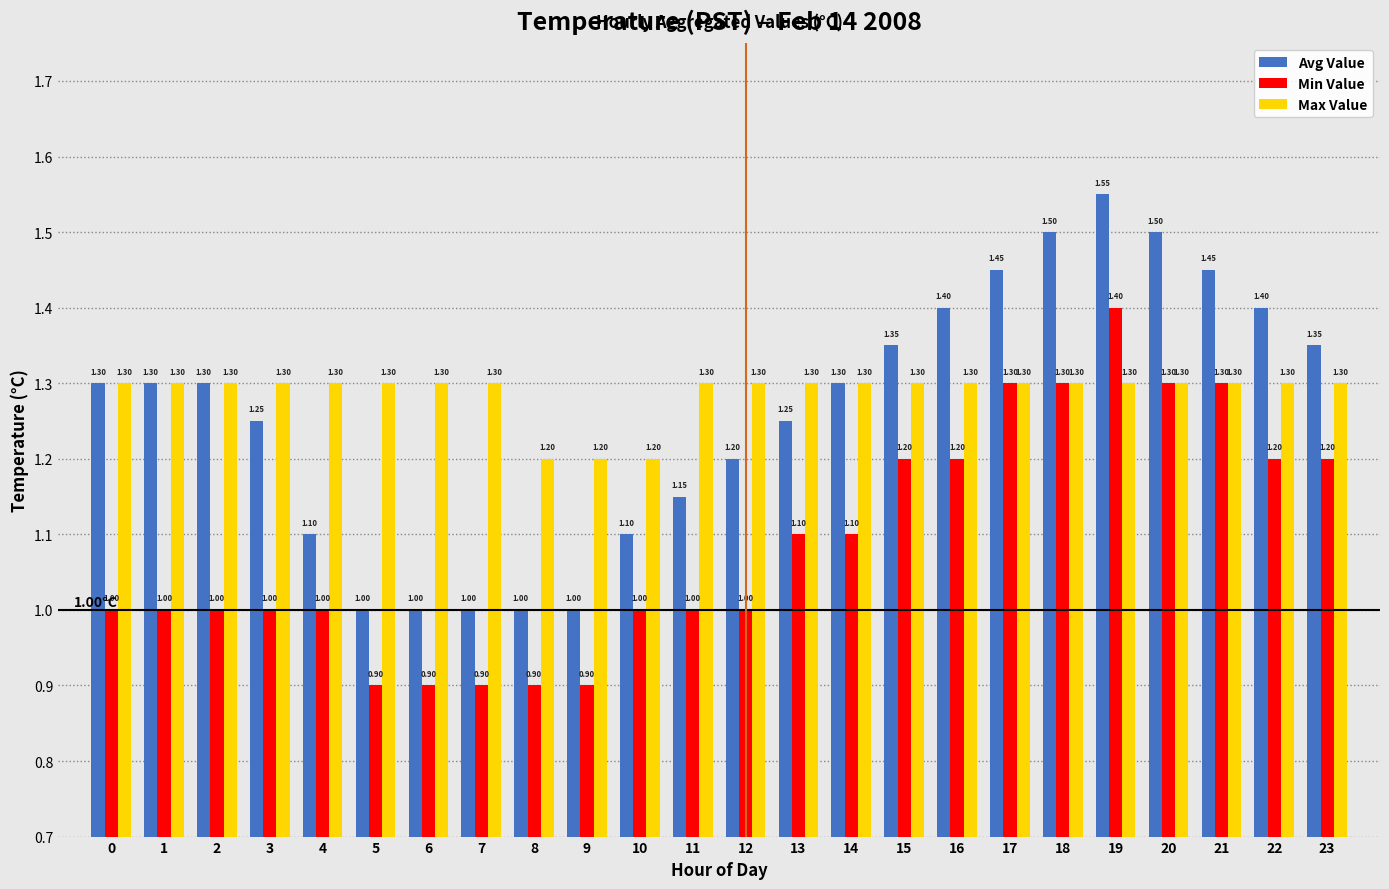

What is the average value of the Min Value series?

1.1